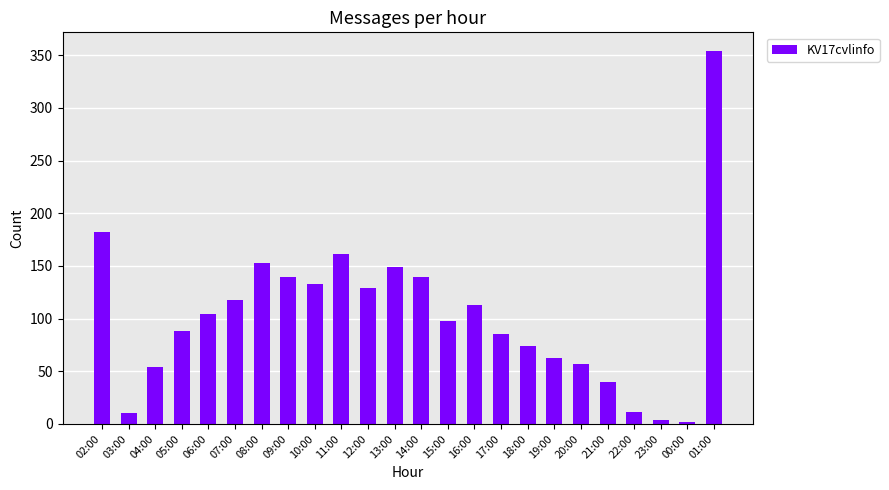

Is it true that the value at 08:00 is 213?

False